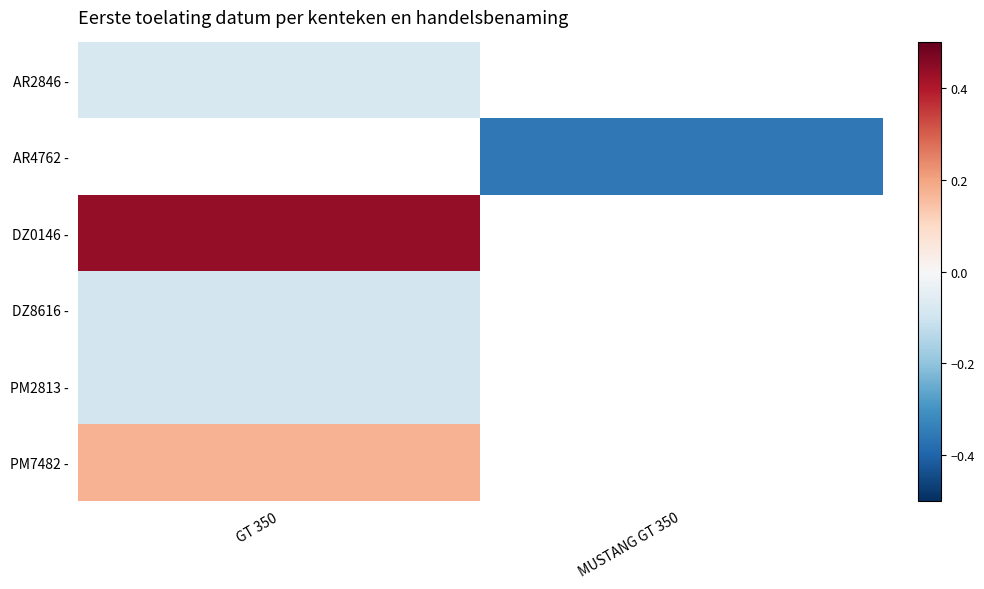

Between MUSTANG GT 350 and GT 350, which is larger?

GT 350